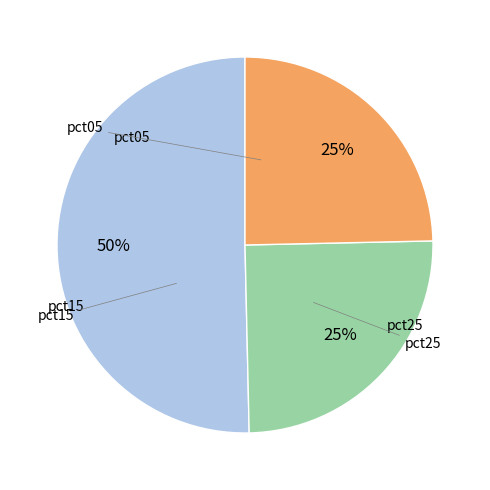

To the nearest percent, what is the average slice percentage?

33%